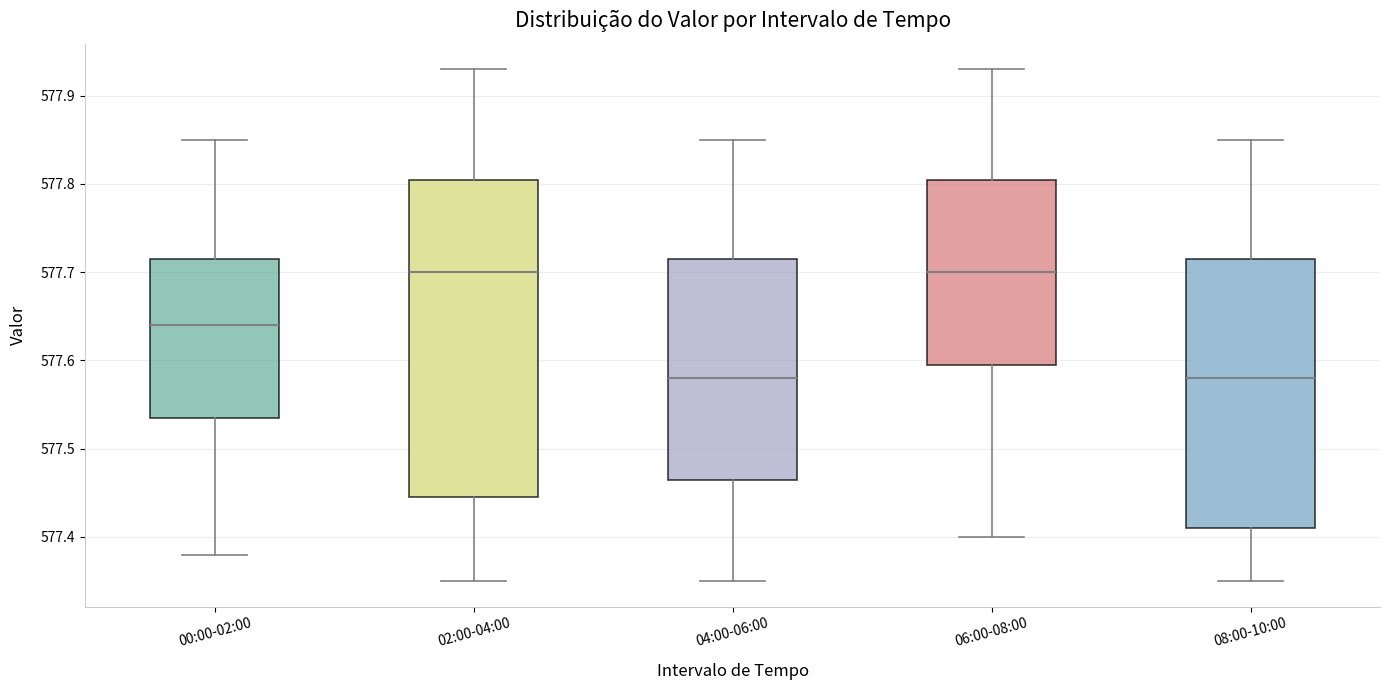

Where is the lower edge of the box for 00:00-02:00 on the y-axis? The values are not printed on the chart, so give them approximately, as read against the axis.

577.54